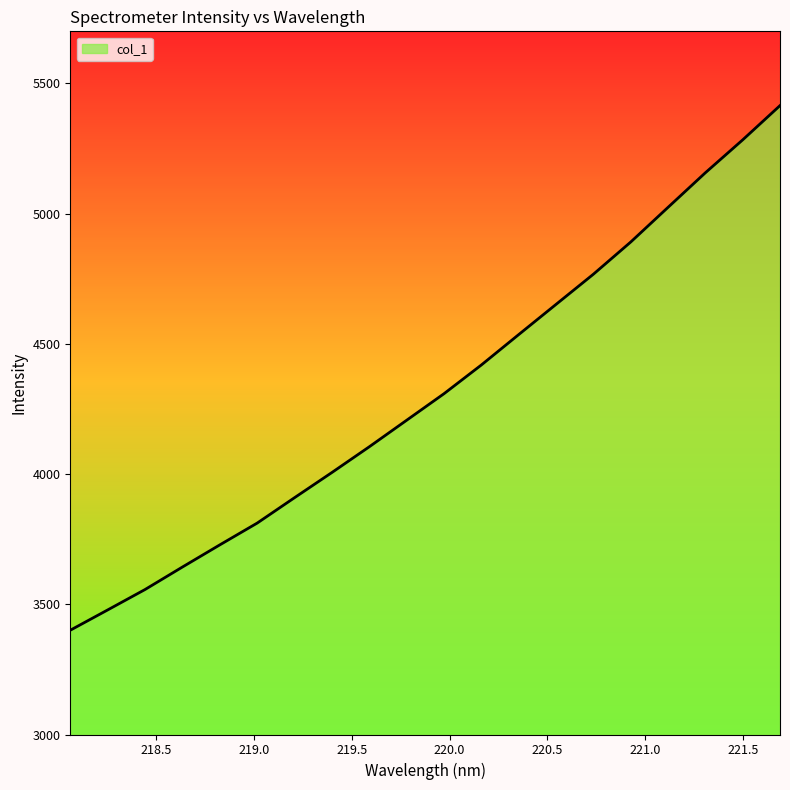

How many values exceed 4308?

10